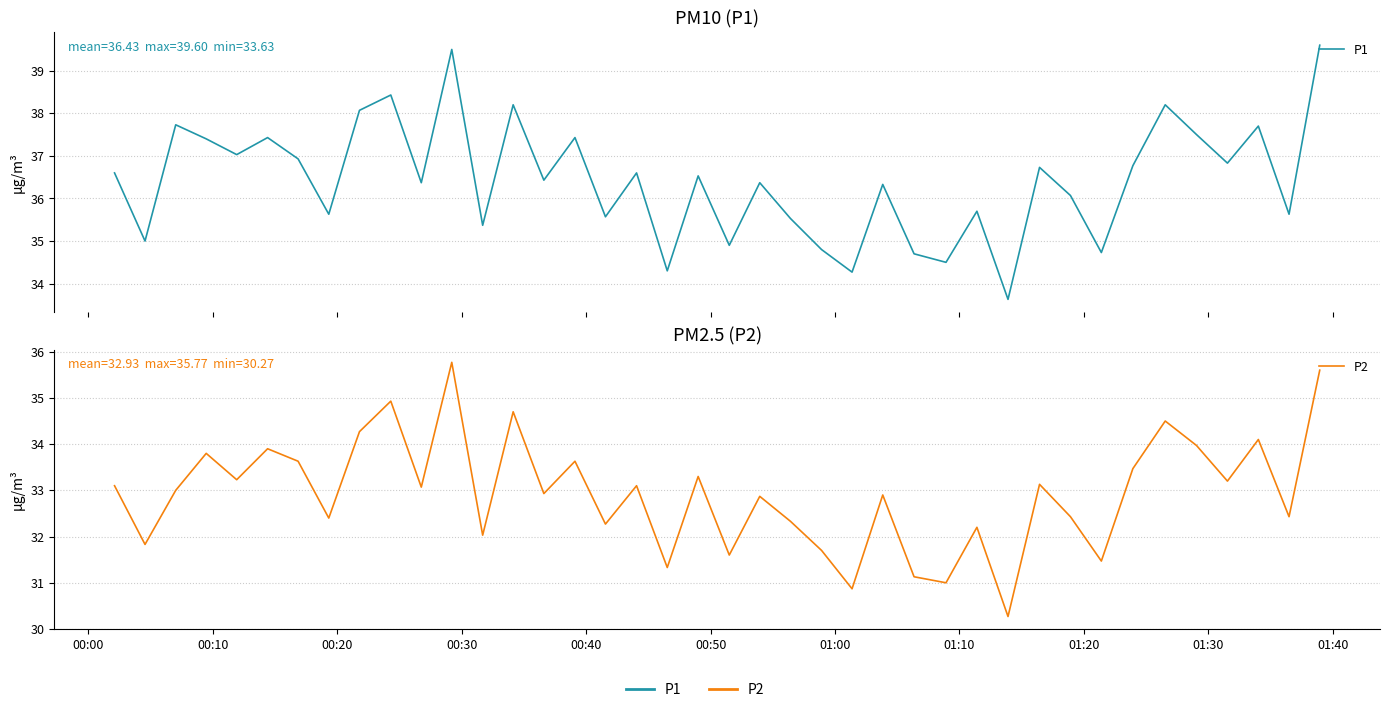

True or false: P1 and P2 intersect in this chart.

False